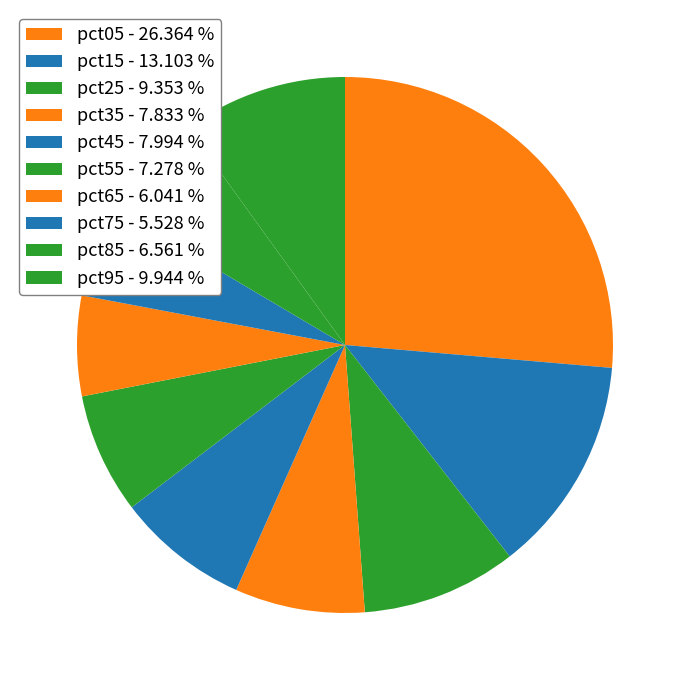

Is there a majority slice in this chart?

No